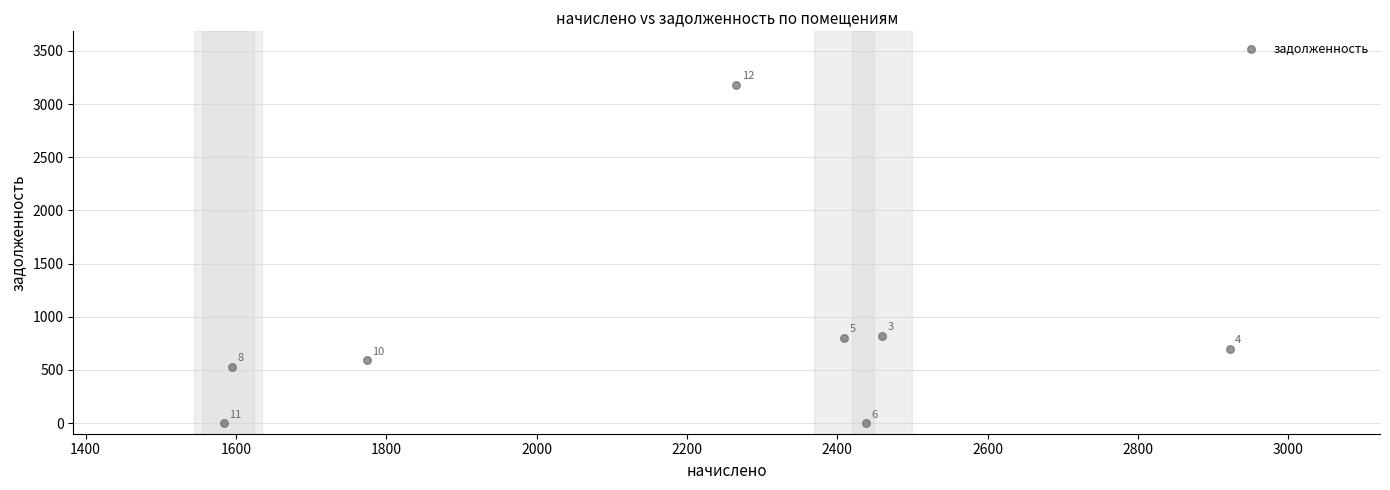

What is the range of X values (max minus min)?

1338.1